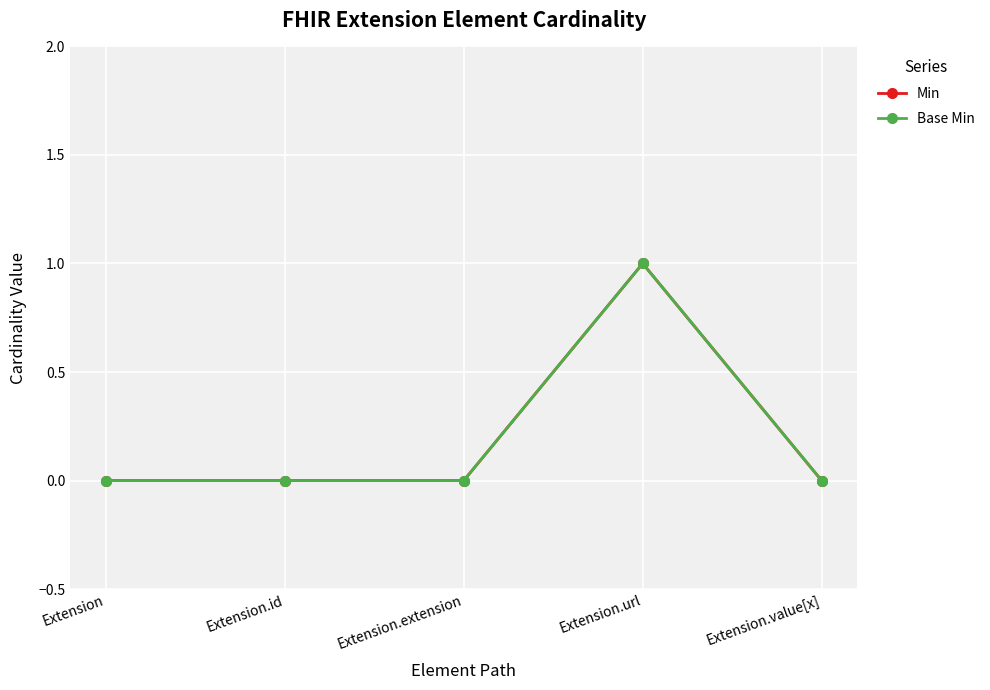

Which series has the widest spread of values?

Min